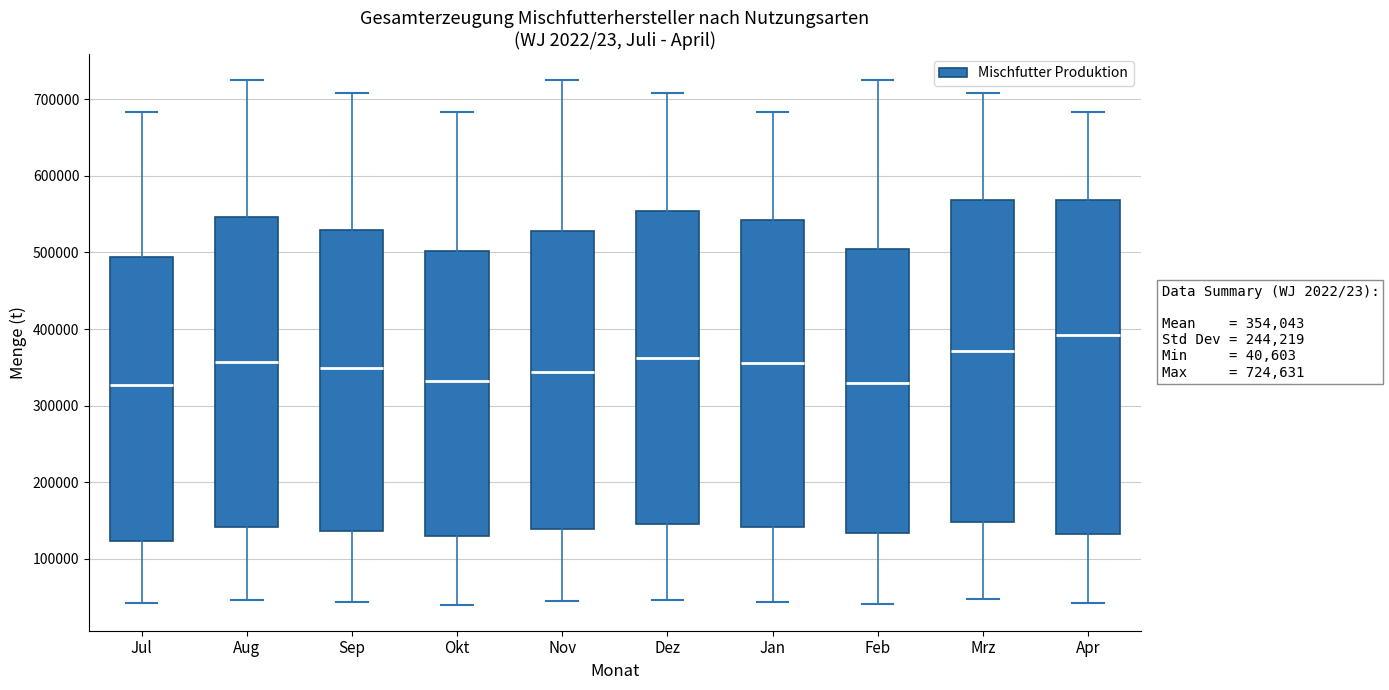

Which box is the tallest, from its lower edge to its upper edge?

Apr